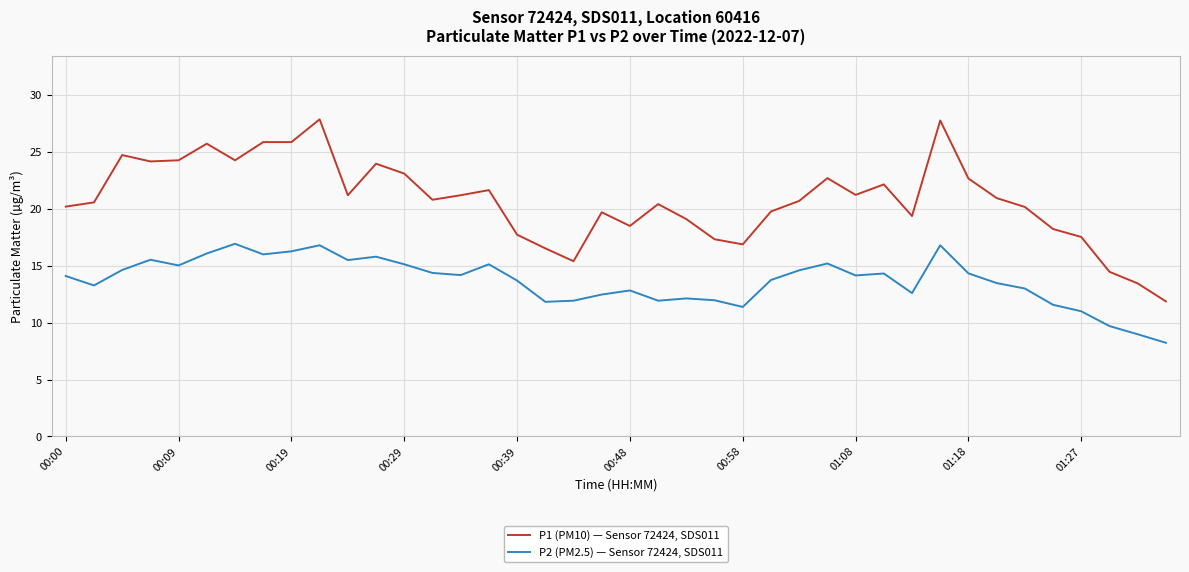

Which series has the largest total across all categories?

P1 (PM10) — Sensor 72424, SDS011